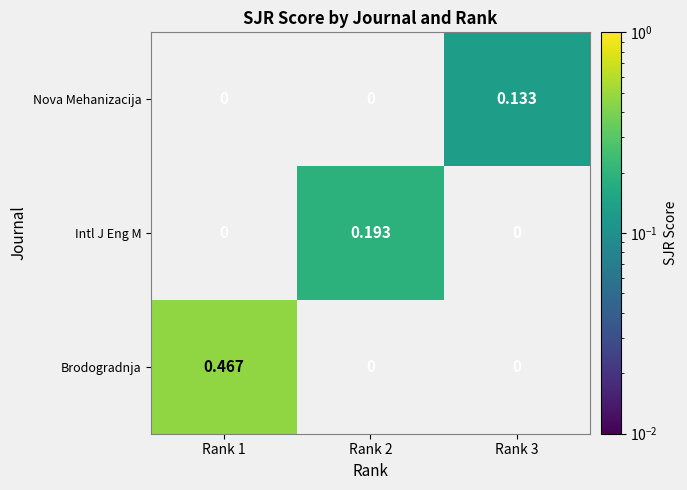

What is the maximum value shown in the chart?

0.5